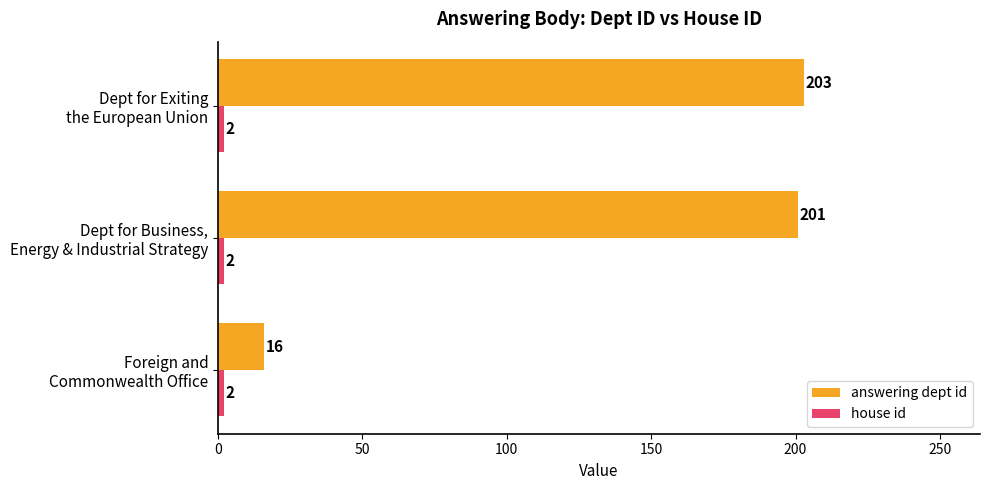

Which series has the largest range (max minus min)?

answering dept id